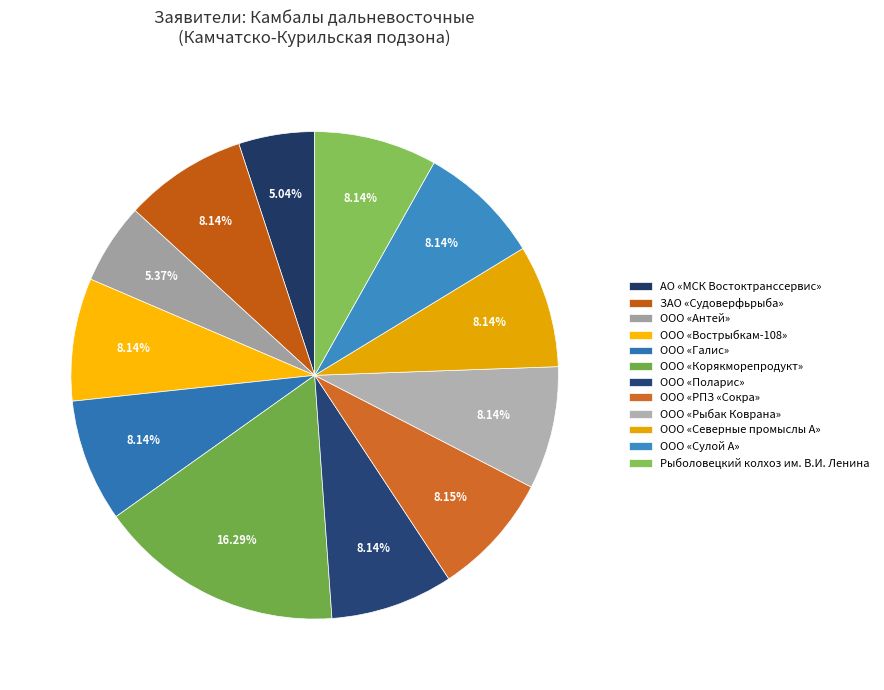

Does ООО «Корякморепродукт» account for over 50% of the chart?

No